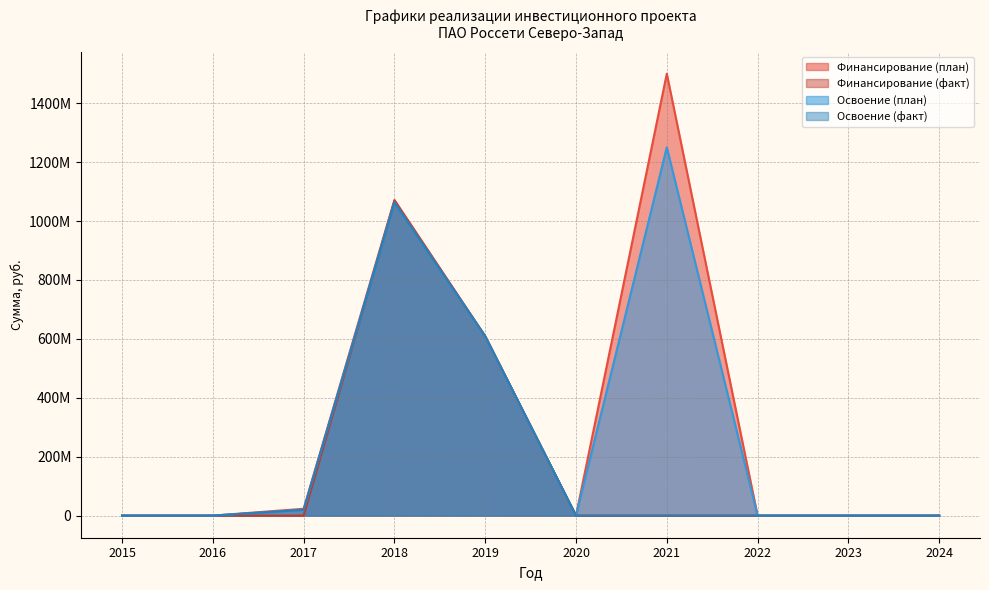

Is it true that Освоение (план) equals 0 at 2016?

True